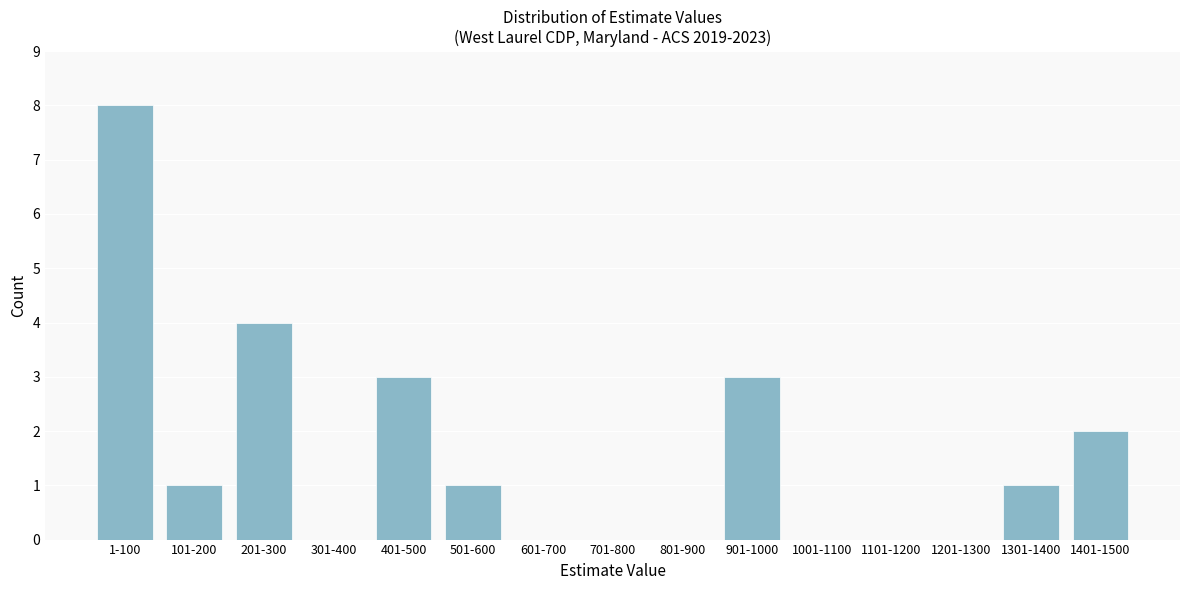

Reading left to right, list all the values displayed in this chart.

1-100=8	101-200=1	201-300=4	301-400=0	401-500=3	501-600=1	601-700=0	701-800=0	801-900=0	901-1000=3	1001-1100=0	1101-1200=0	1201-1300=0	1301-1400=1	1401-1500=2